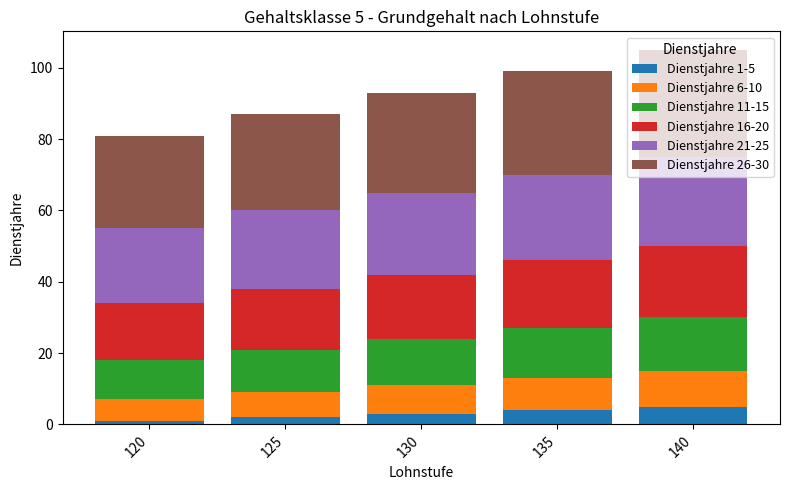

What is the total value across all series at 140?

105